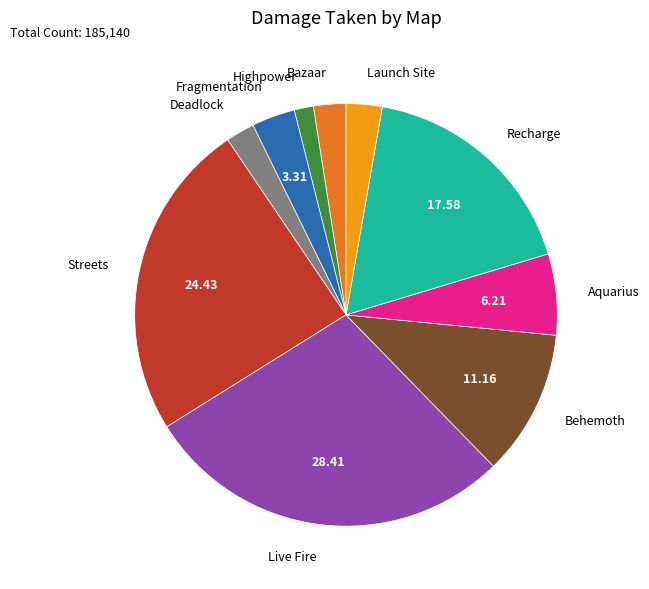

Is the sum of Live Fire and Highpower greater than half?

No